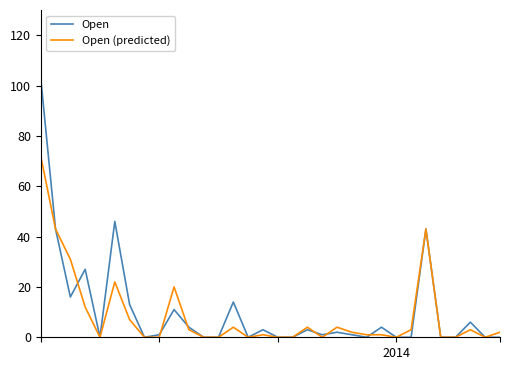

Reading right to left, list all the values displayed in this chart.

Open: 0	0	6	0	0	43	0	0	4	0	1	2	1	3	0	0	3	0	14	0	0	4	11	1	0	13	46	0	27	16	43	103
Open (predicted): 2	0	3	0	0	43	3	0	1	1	2	4	0	4	0	0	1	0	4	0	0	3	20	0	0	7	22	0	12	31	43	72